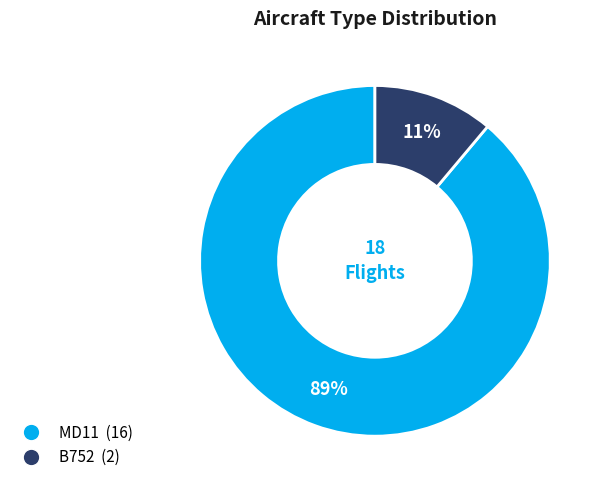

Count the number of slices in the pie.

2